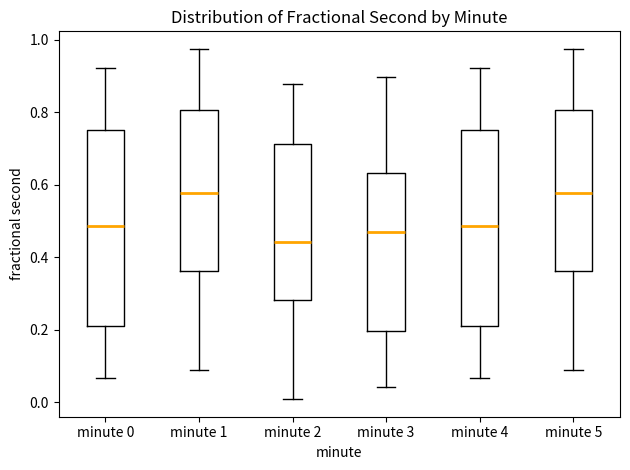

Which box has the lowest median line?

minute 2